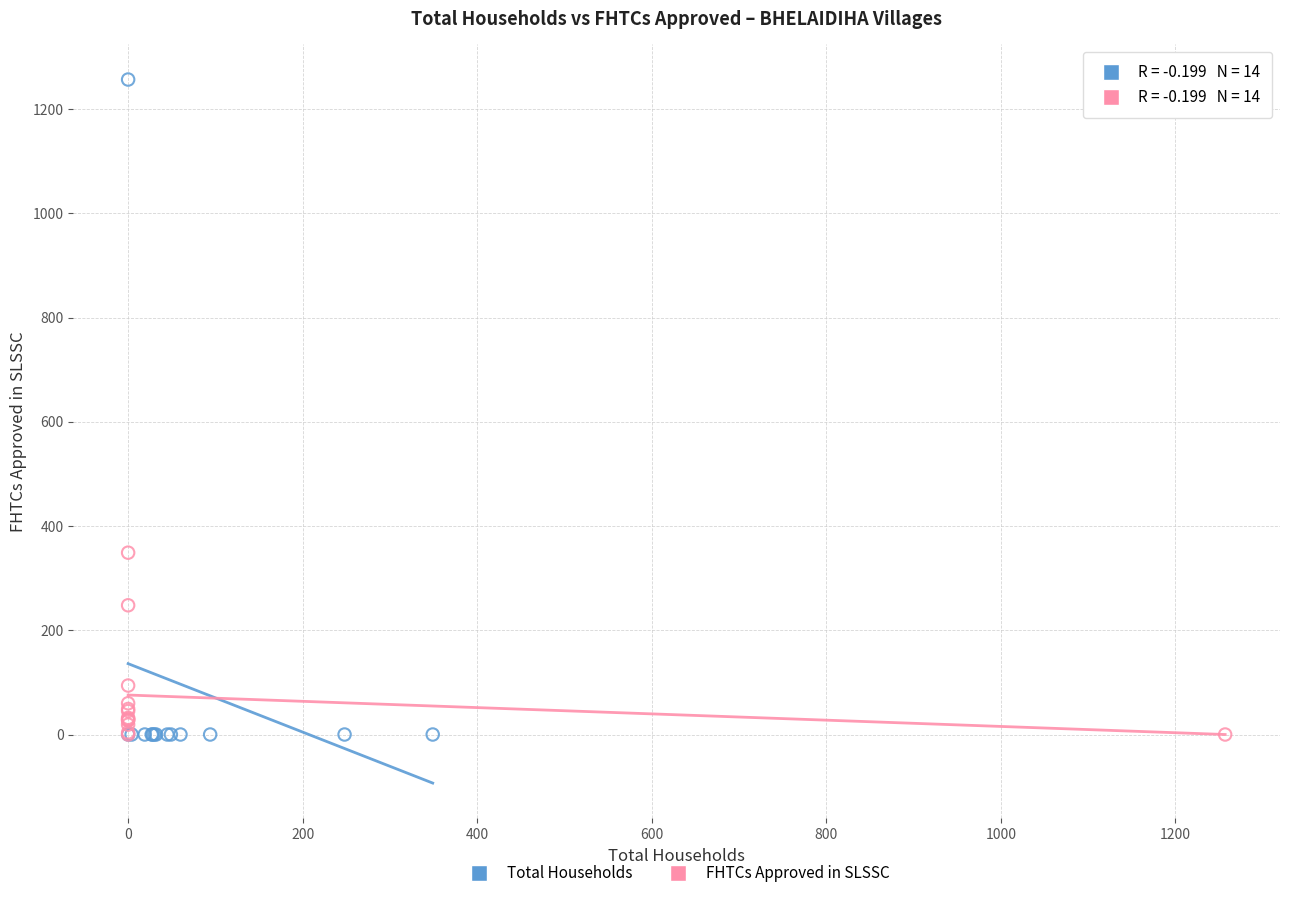

Which series contains the highest Y value?

Total Households